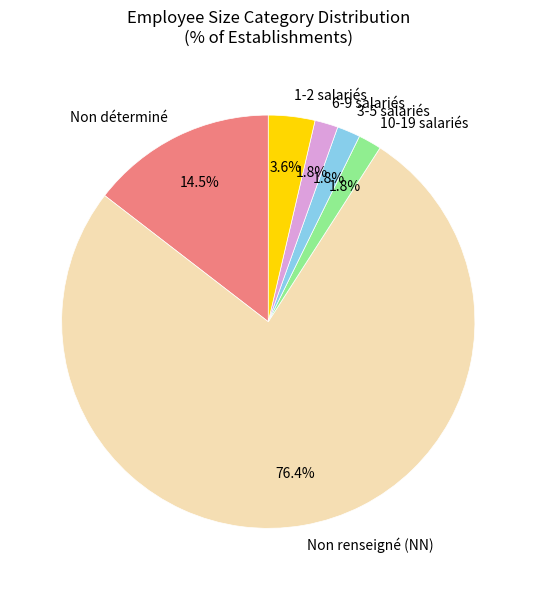

Between Non renseigné (NN) and 1-2 salariés, which is larger?

Non renseigné (NN)